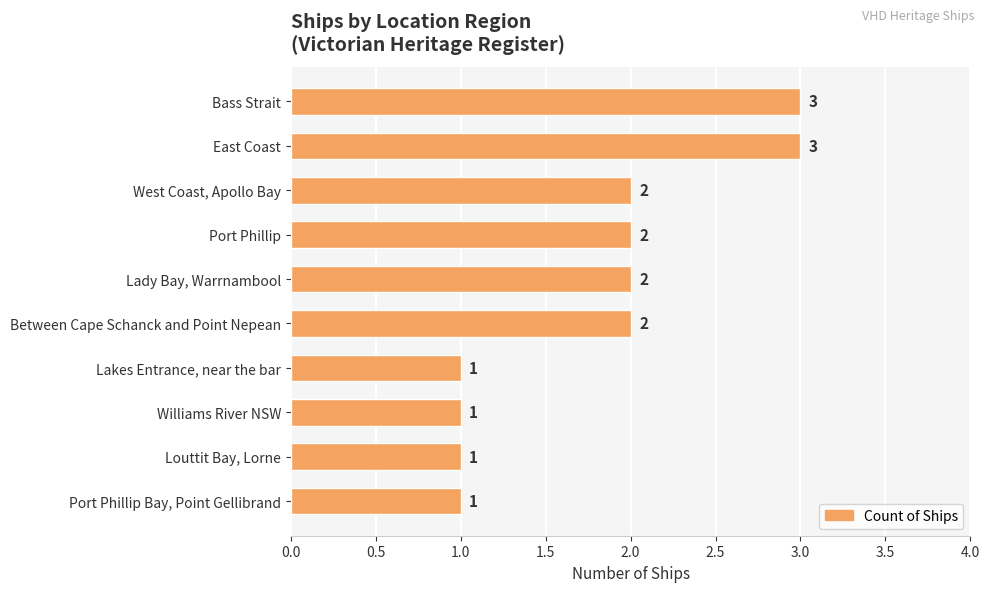

What is the maximum value shown in the chart?

3